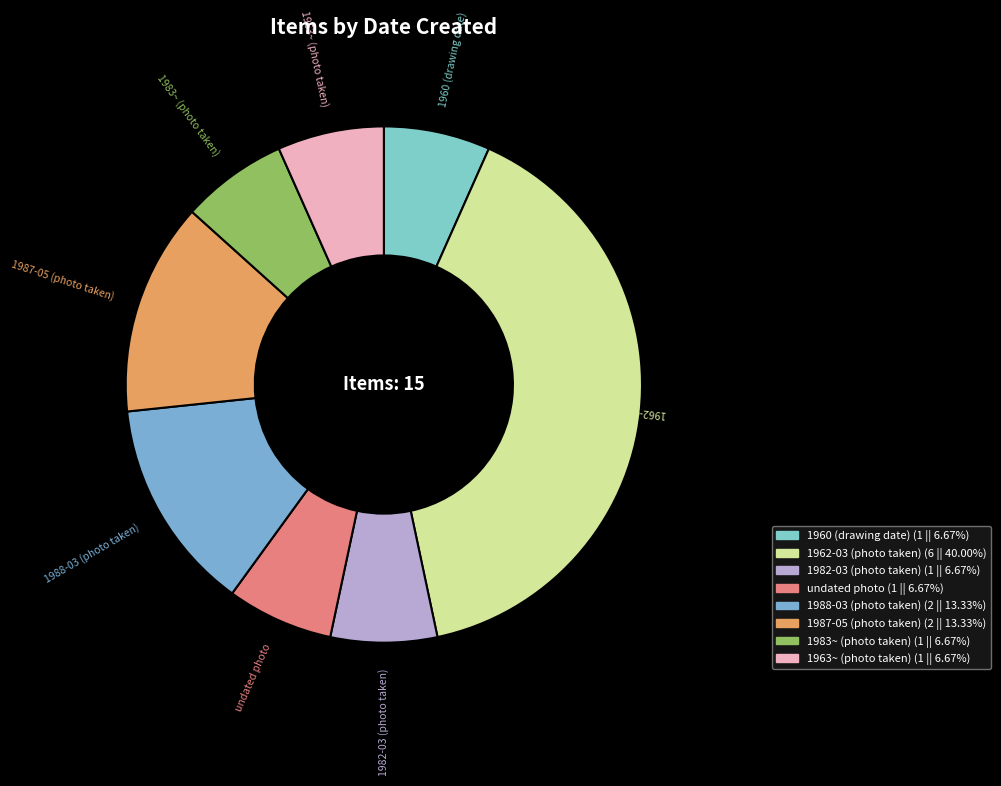

True or false: 1960 (drawing date) accounts for 7% of the total.

True